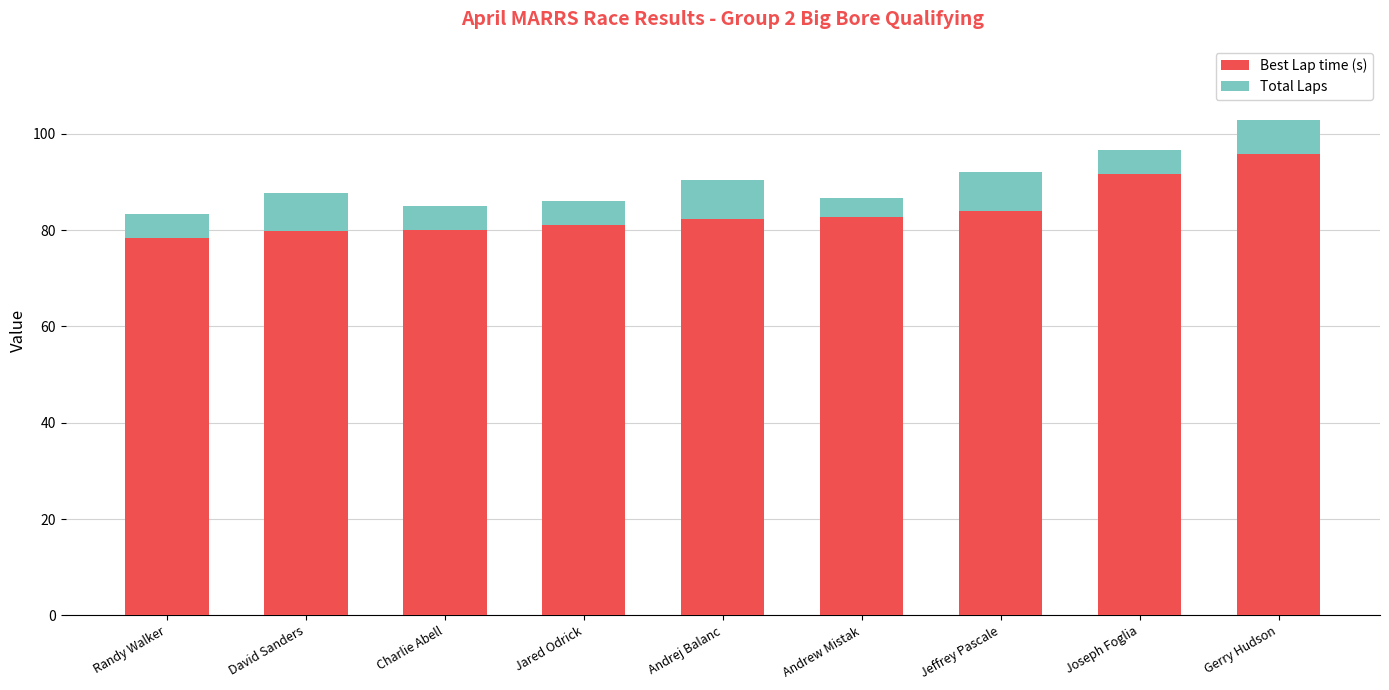

What is the difference between the second highest and second lowest values in the Best Lap time (s) series?

11.8